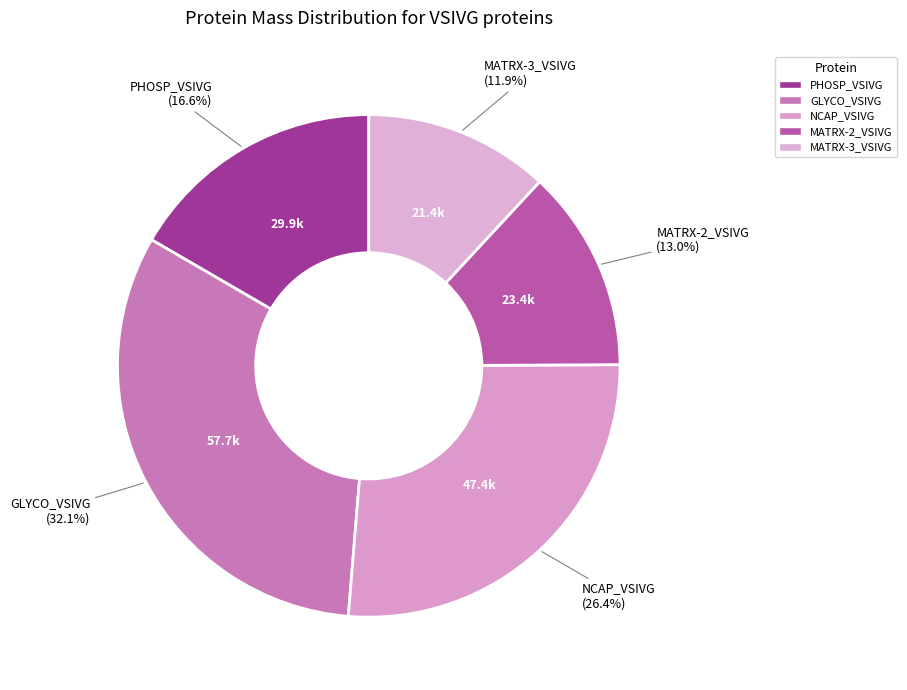

What is the smallest slice in the pie chart?

MATRX-3_VSIVG